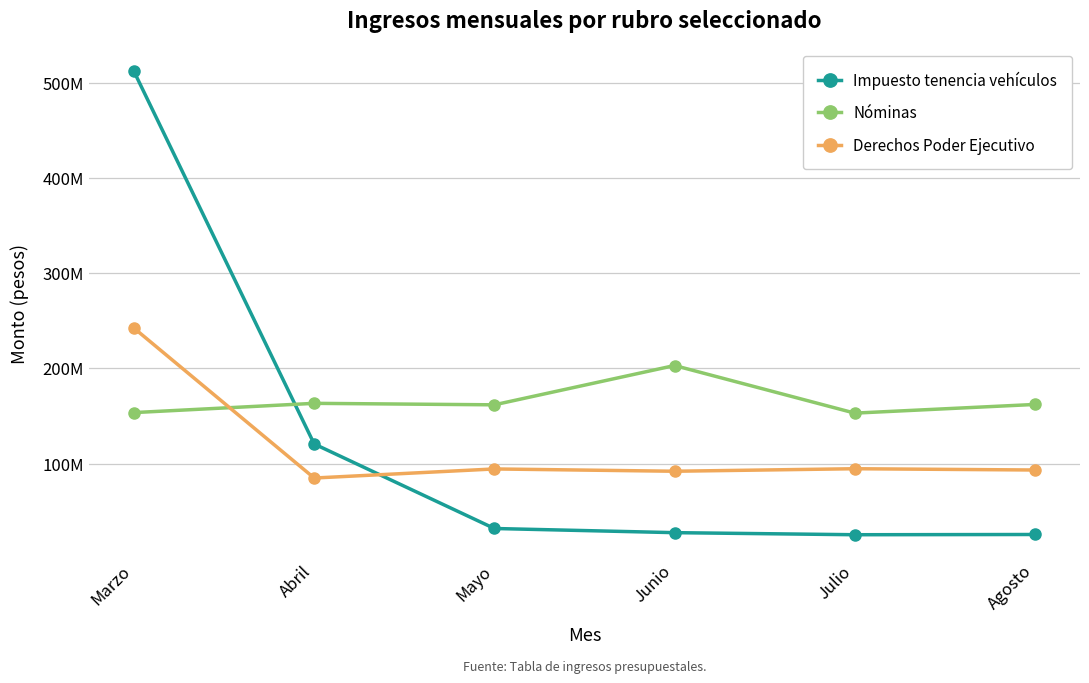

Where does the Nóminas series first go above 162212728?

Abril